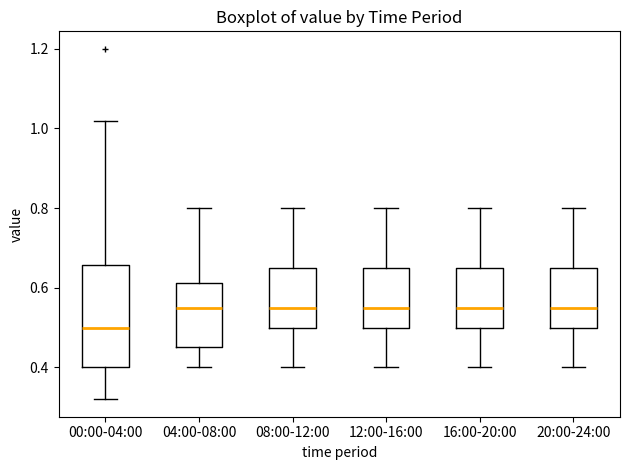

Which box's median line is the lowest?

00:00-04:00